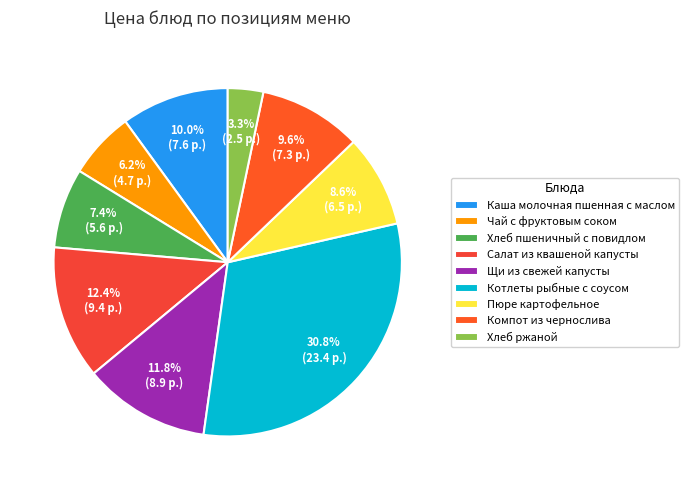

How many segments does this pie chart have?

9